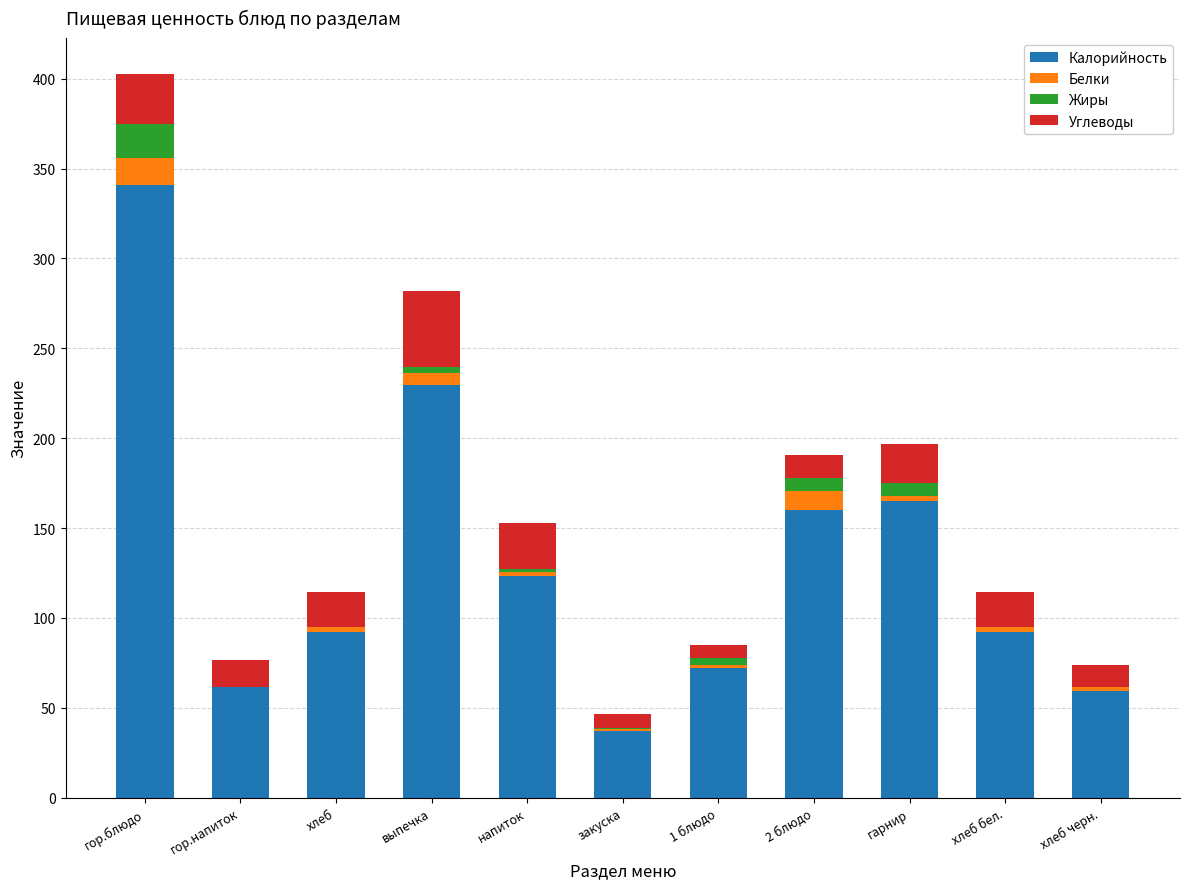

Is it true that Калорийность equals 123.5 at напиток?

True